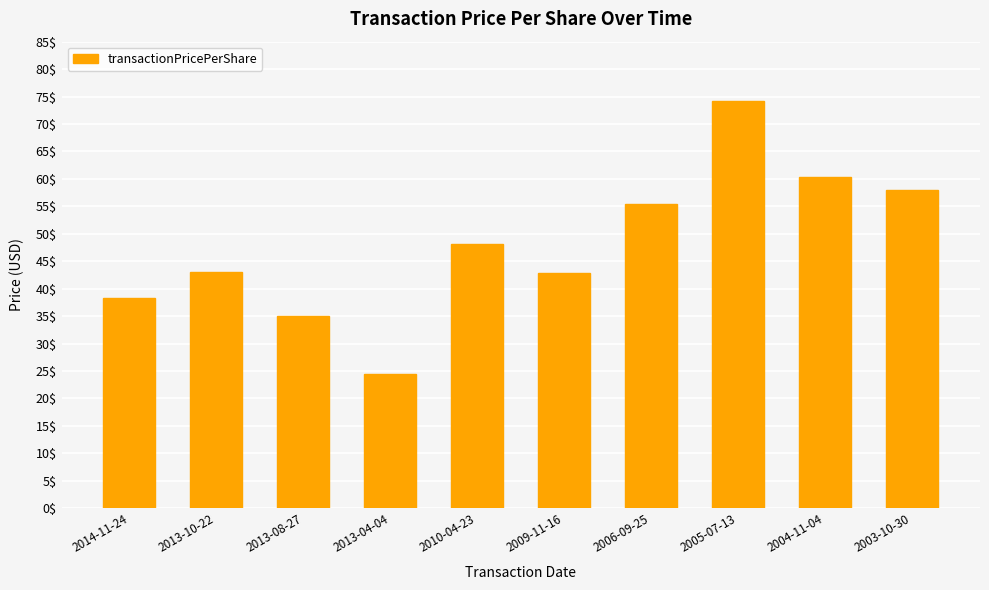

The chart shows a value of 60.3 at 2004-11-04. True or false?

True